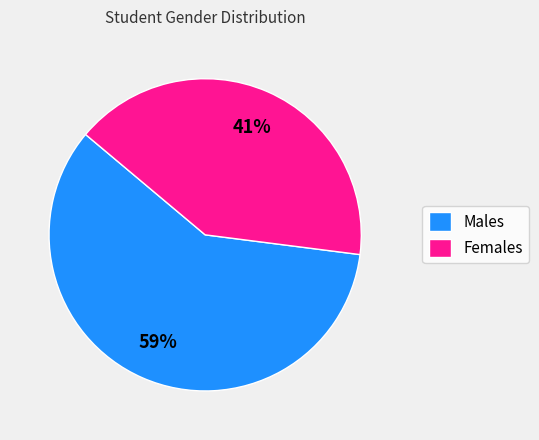

To the nearest percent, what portion does Males represent?

59%